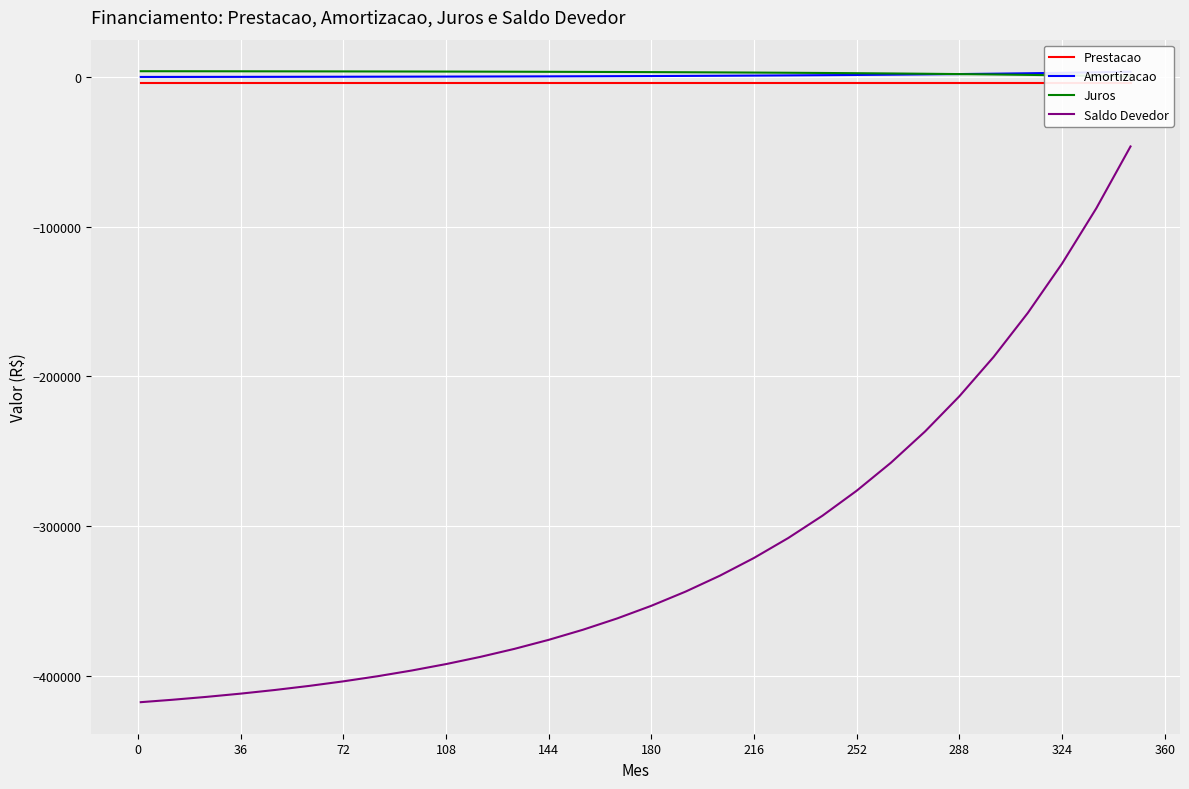

The value of Saldo Devedor at 144 is -95749.0. True or false?

False